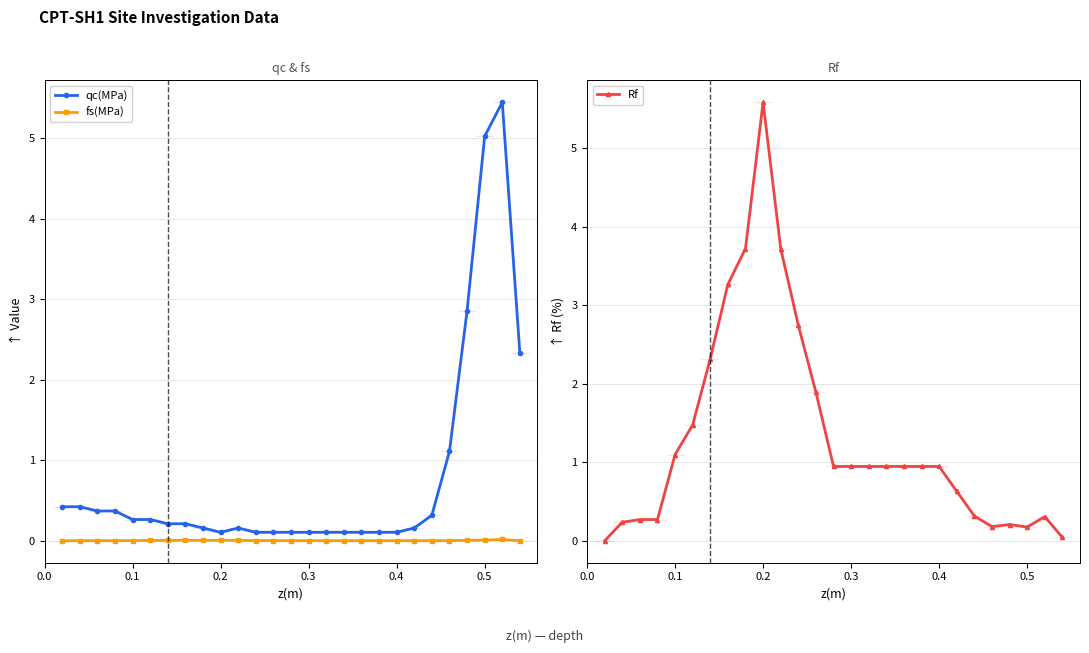

What value does the qc(MPa) series have at 0.2?

0.1